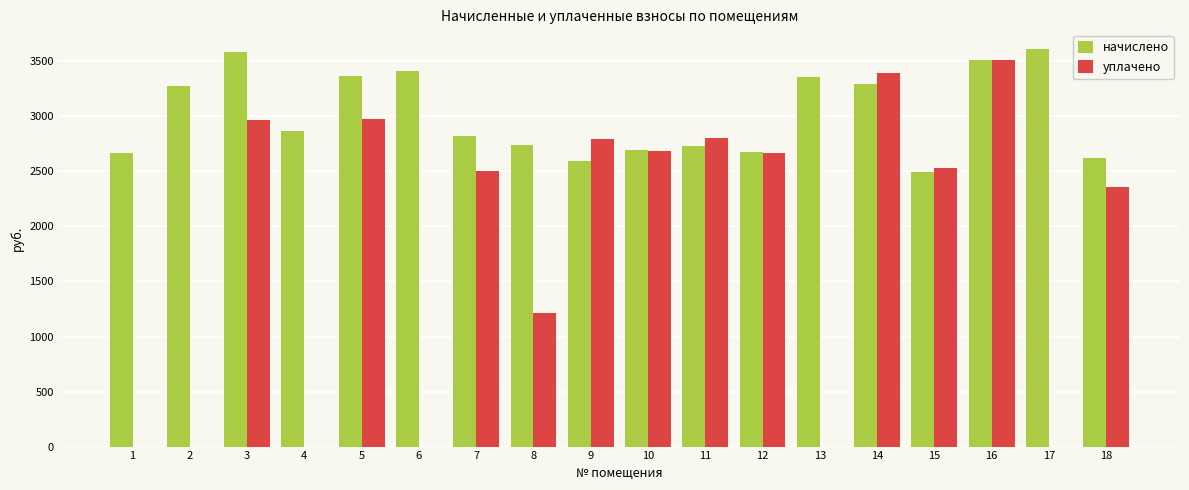

Between 11 and 16, which series saw the biggest shift?

начислено